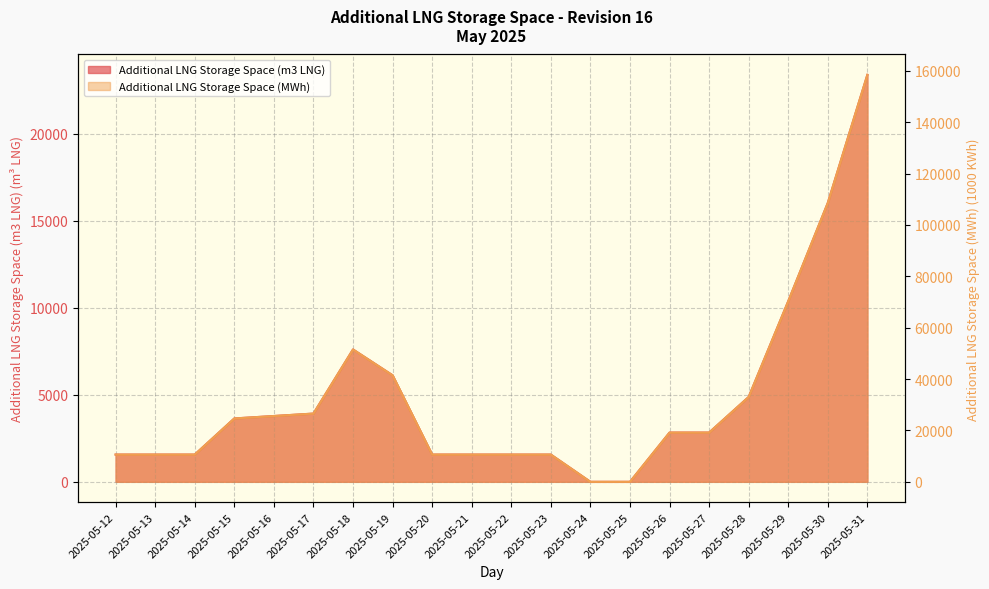

How many positive values does the Additional LNG Storage Space (m3 LNG) series have?

18